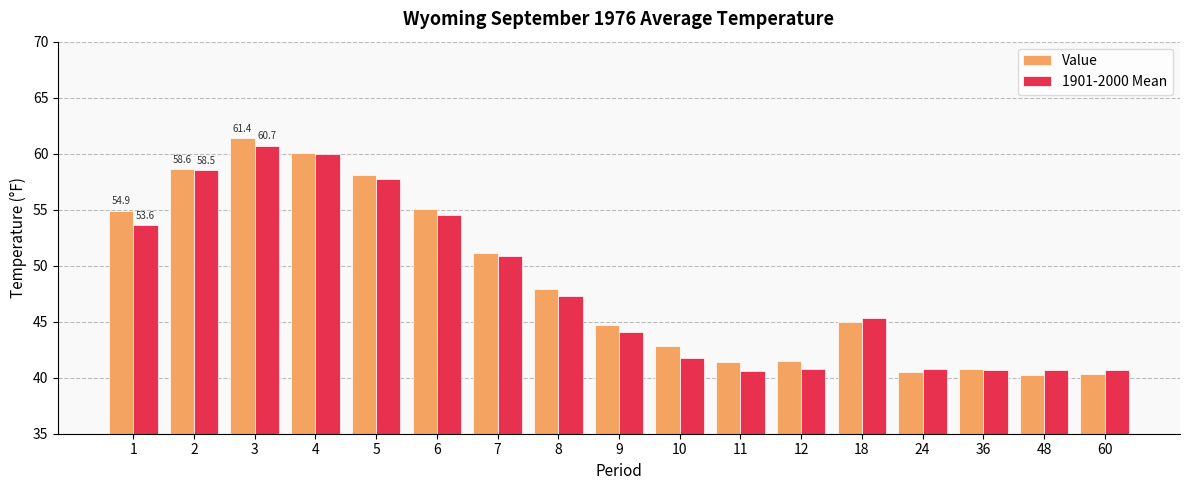

What is the difference between the maximum and minimum values in the 1901-2000 Mean series?

20.1